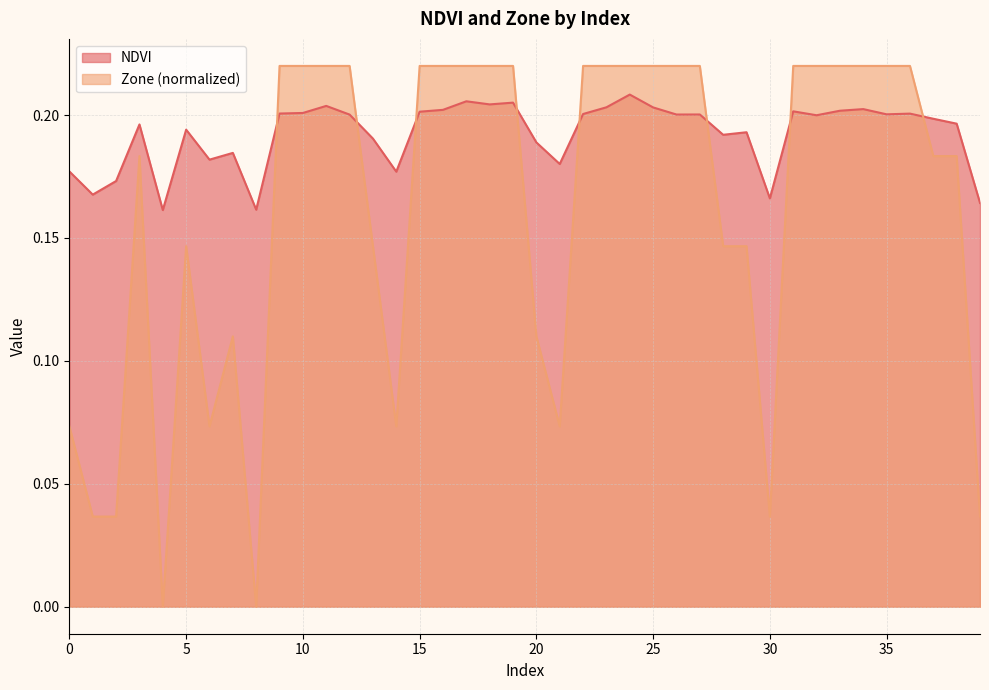

Which series changed the most between 25 and 39?

Zone